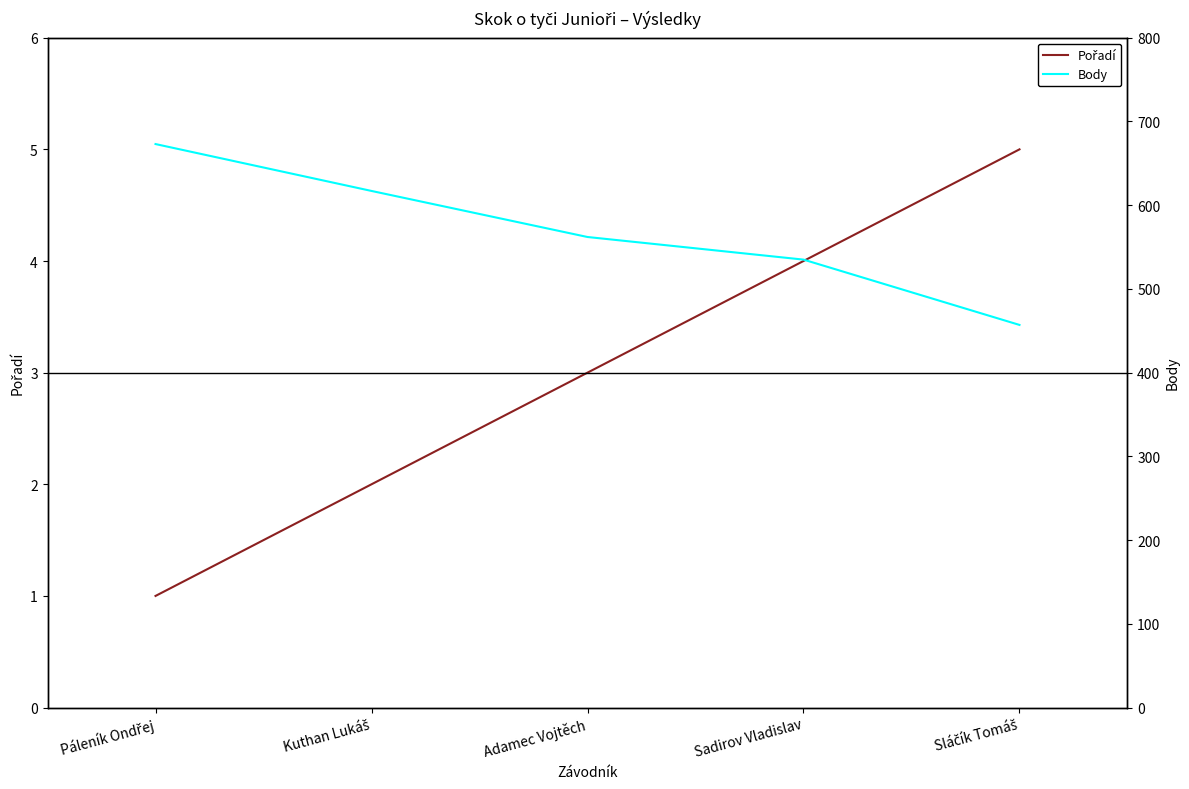

What is the sum of the Body values at Sadirov Vladislav and Páleník Ondřej?

1208